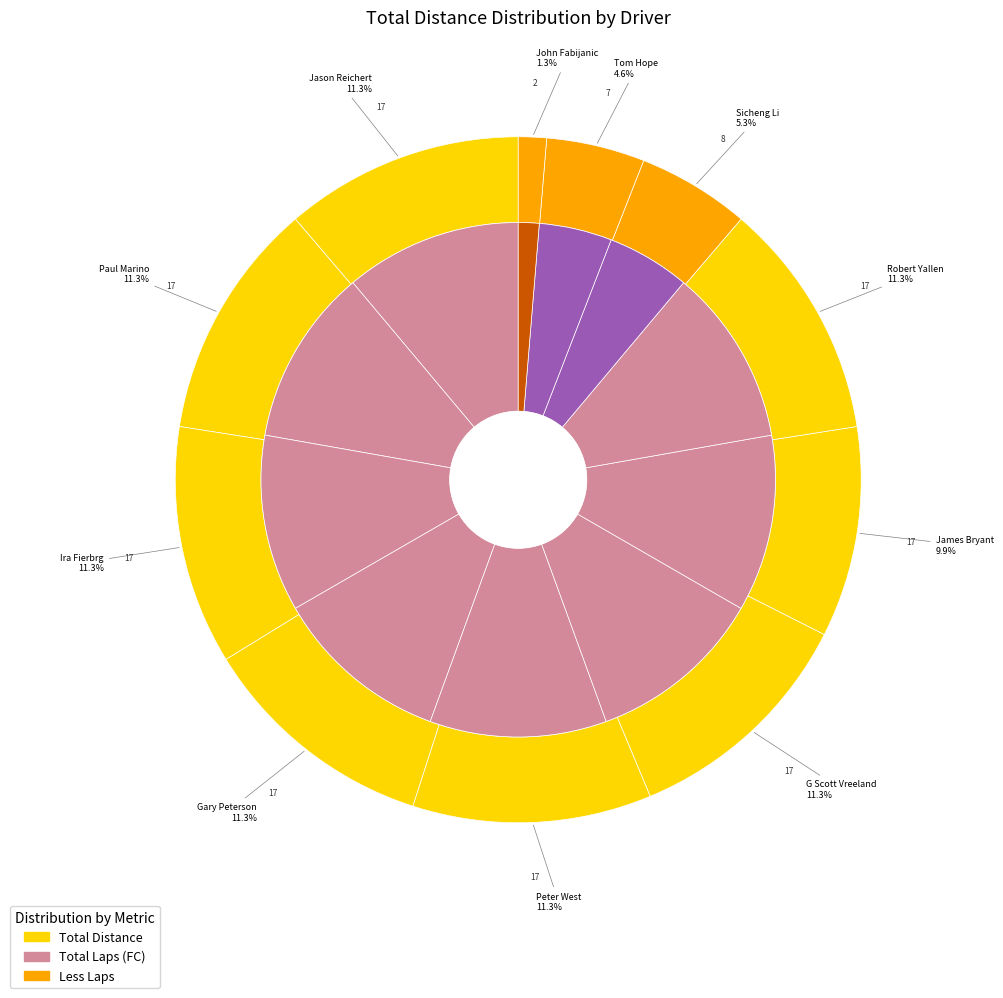

Which has a higher value, Gary Peterson or Paul Marino?

Gary Peterson